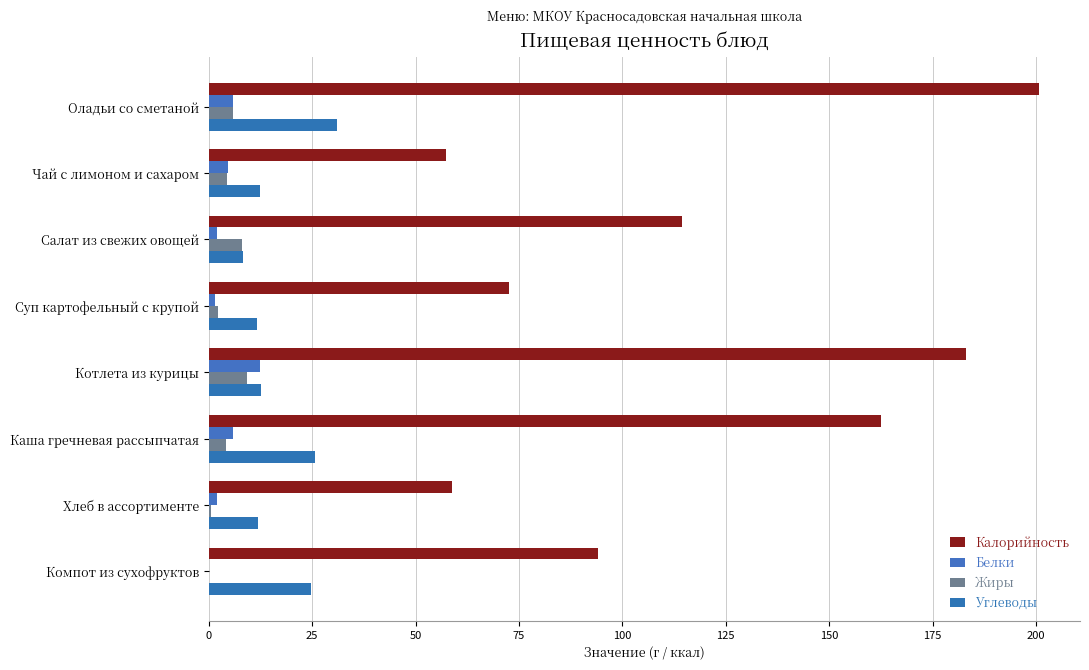

What is the difference between the second highest and minimum values in the Калорийность series?

125.7